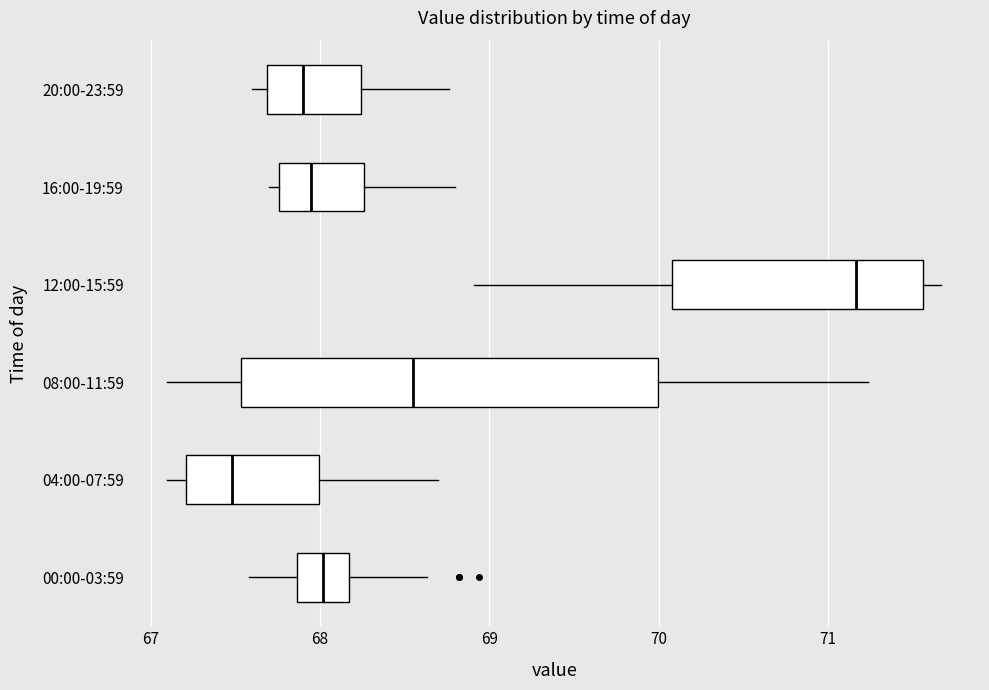

Reading bottom to top, transcribe this box plot: for each box, give where its median line is, the range the box spans, and where its two whiskers end, as read against the x-axis. The values are not printed on the chart, so give them approximately, as read against the axis.

00:00-03:59: median 68.0, box 67.9 to 68.2, whiskers 67.6 to 68.6
04:00-07:59: median 67.5, box 67.2 to 68.0, whiskers 67.1 to 68.7
08:00-11:59: median 68.6, box 67.5 to 70.0, whiskers 67.1 to 71.2
12:00-15:59: median 71.2, box 70.1 to 71.6, whiskers 68.9 to 71.7
16:00-19:59: median 68.0, box 67.8 to 68.3, whiskers 67.7 to 68.8
20:00-23:59: median 67.9, box 67.7 to 68.2, whiskers 67.6 to 68.8